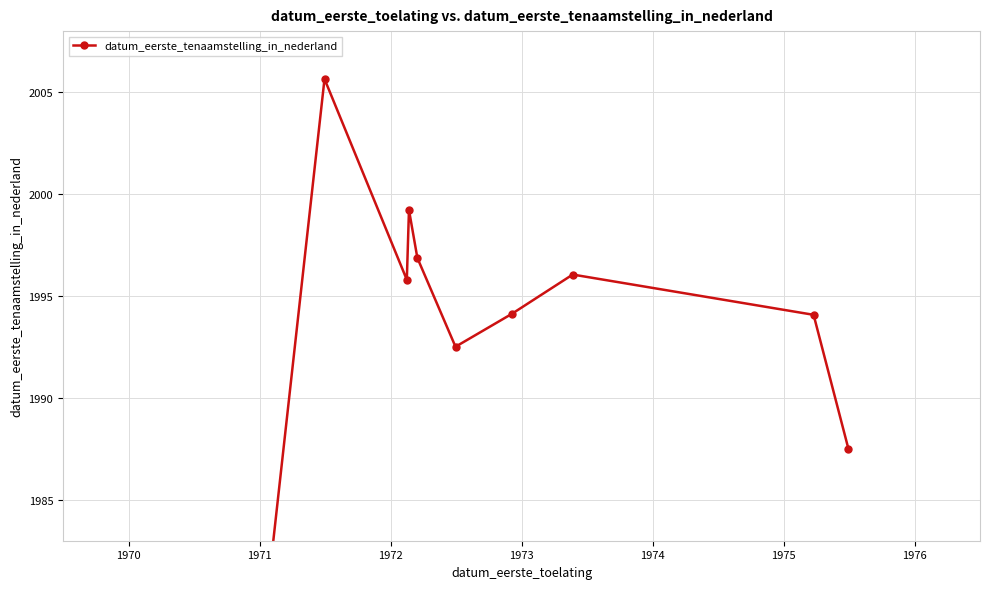

Reading left to right, list all the values displayed in this chart.

1970.6	1970.9	2005.7	1995.8	1999.2	1996.9	1992.5	1994.1	1996.1	1994.1	1987.5